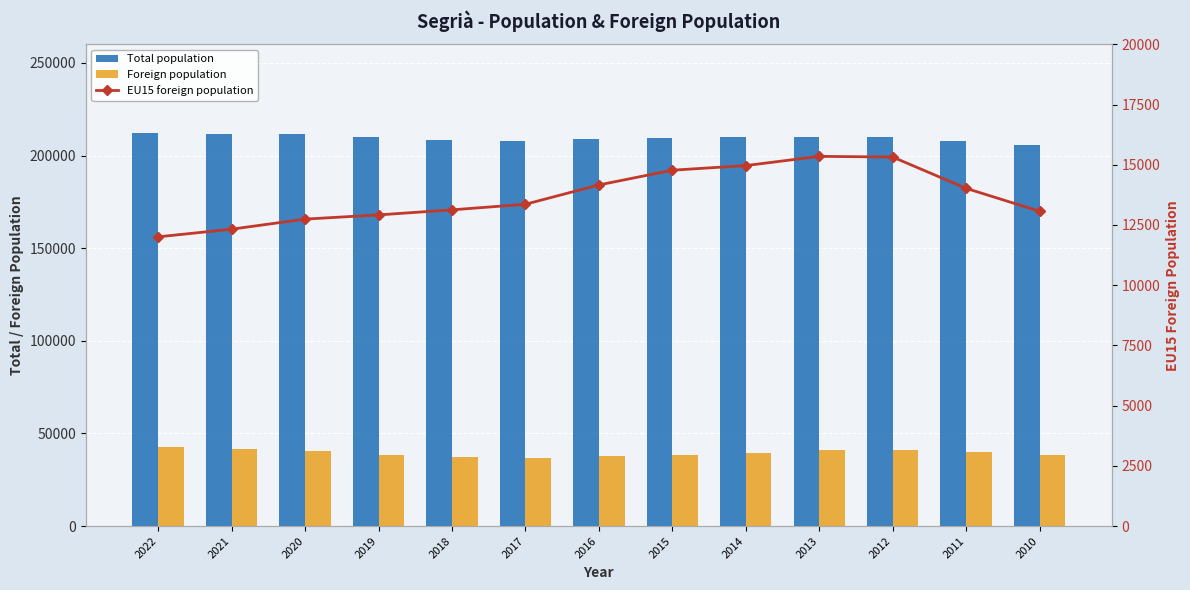

Which has a higher value, 2010 or 2014?

2014